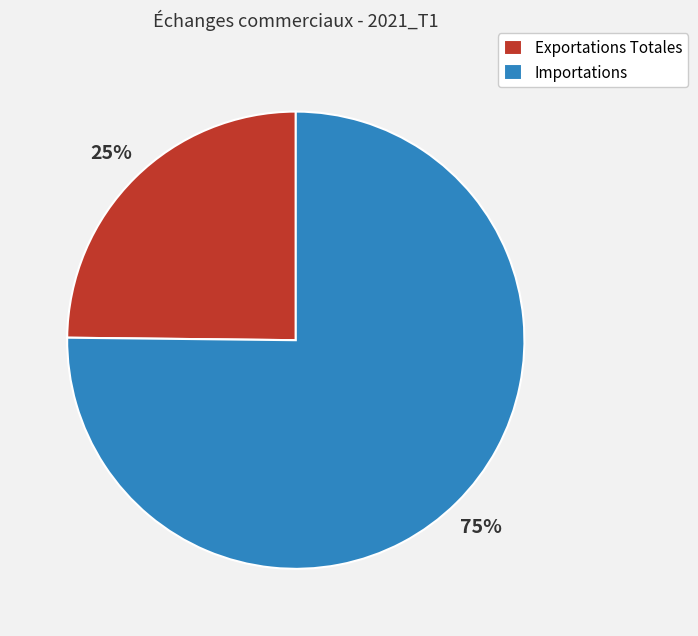

To the nearest percent, what percentage of the pie is Importations?

75%